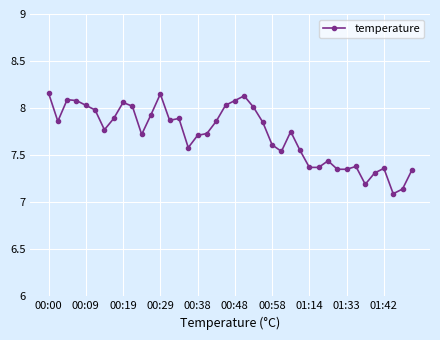

What is the sum of all values?

308.6